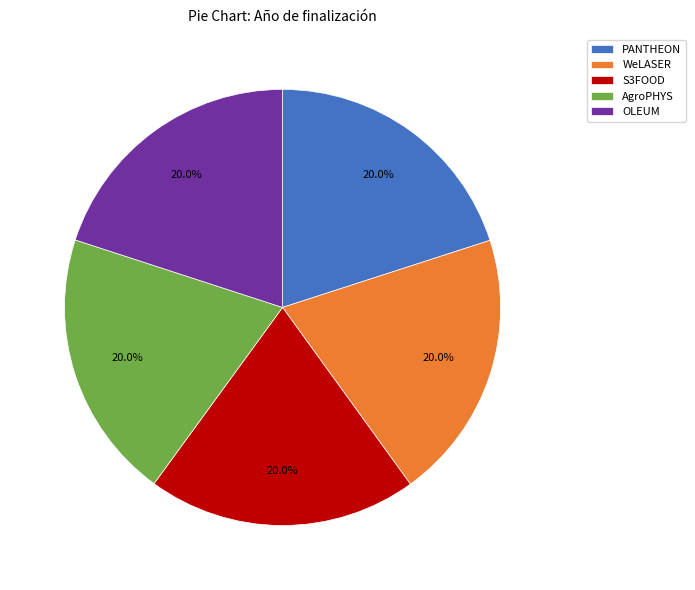

To the nearest percent, what is the average slice percentage?

20%